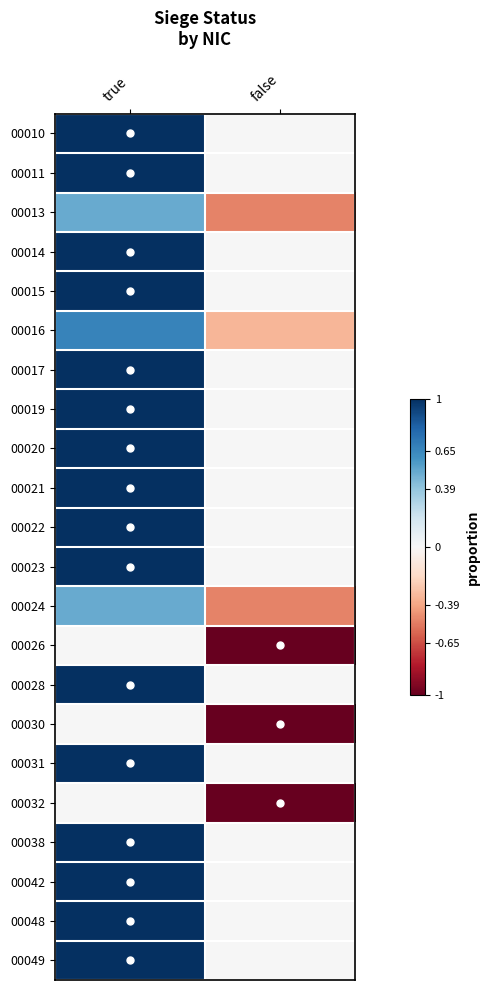

What is the total value across all series at true?

17.7